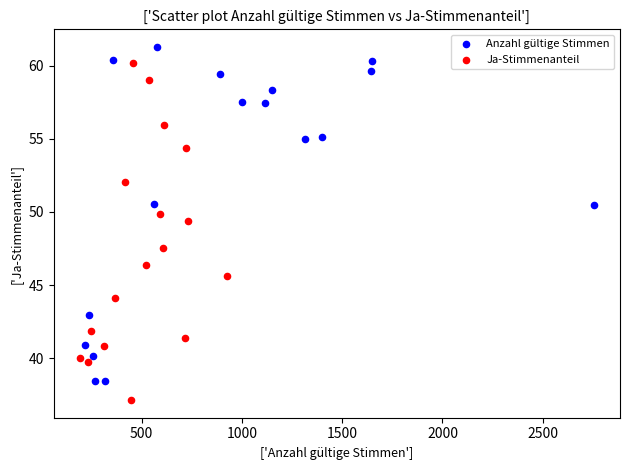

Which series contains the highest Y value?

Anzahl gültige Stimmen